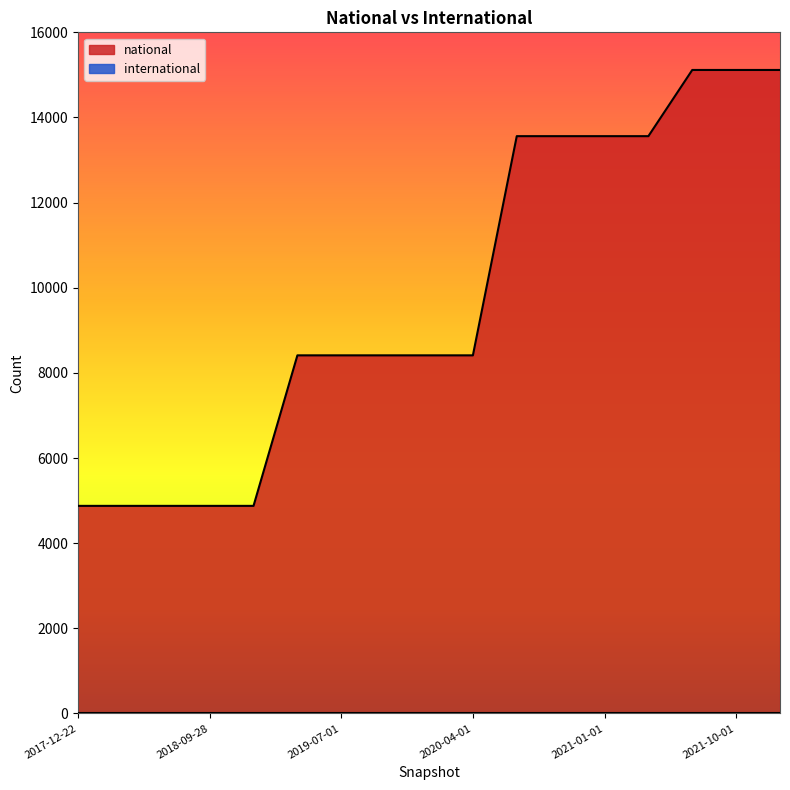

Where does the data first go above 8412?

2020-07-01